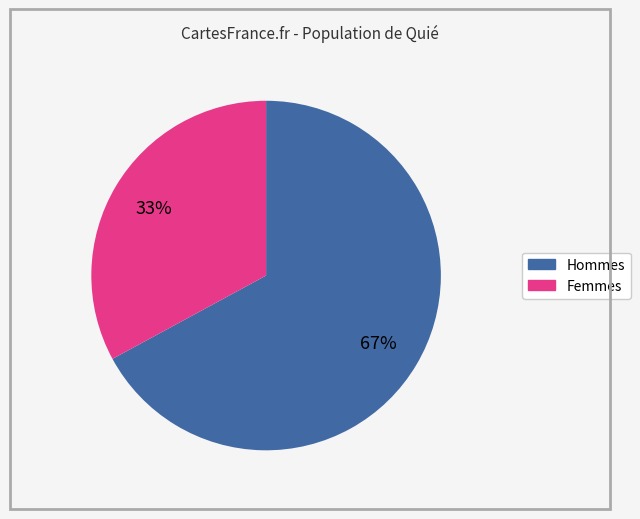

Is there a majority slice in this chart?

Yes